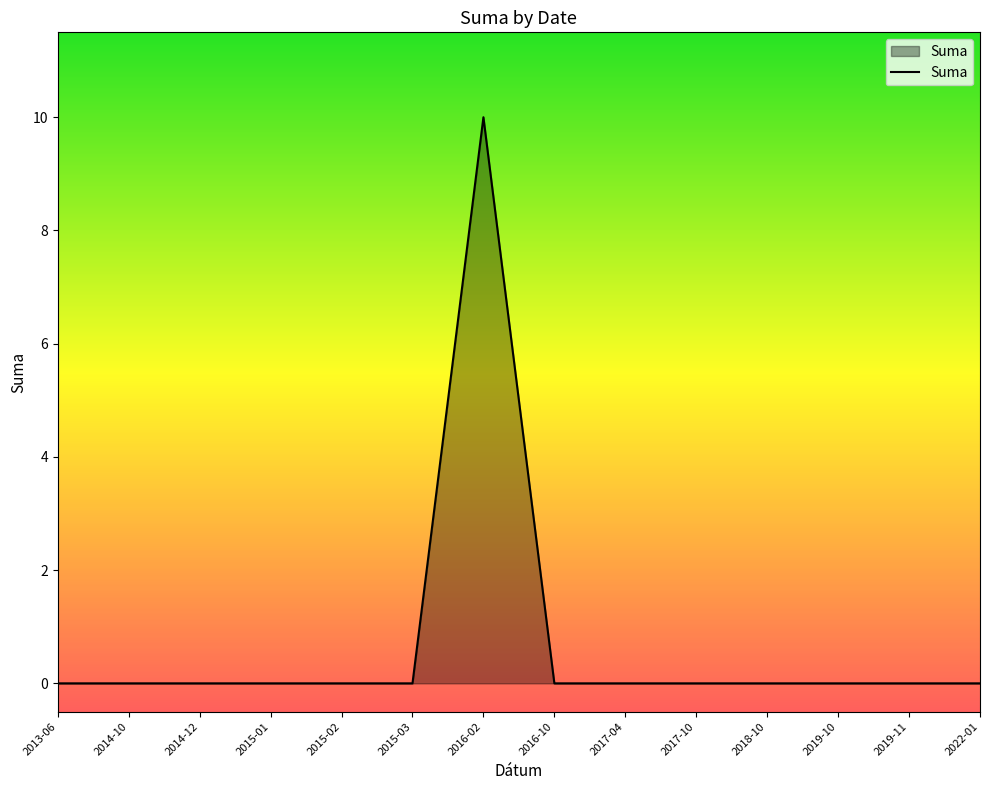

Reading left to right, extract all data points from this chart.

2013-06=0	2014-10=0	2014-12=0	2015-01=0	2015-02=0	2015-03=0	2016-02=10	2016-10=0	2017-04=0	2017-10=0	2018-10=0	2019-10=0	2019-11=0	2022-01=0